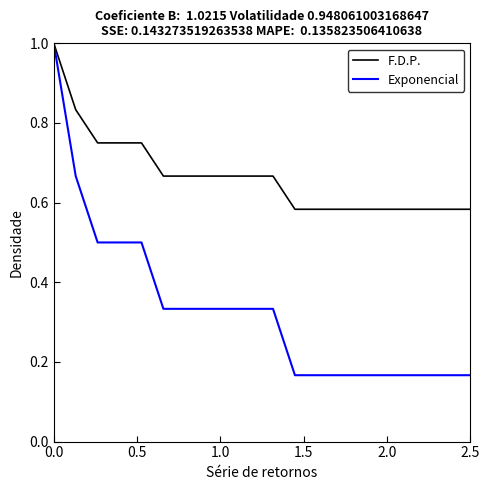

List the series in order of their overall mean, lowest first.

Exponencial, F.D.P.